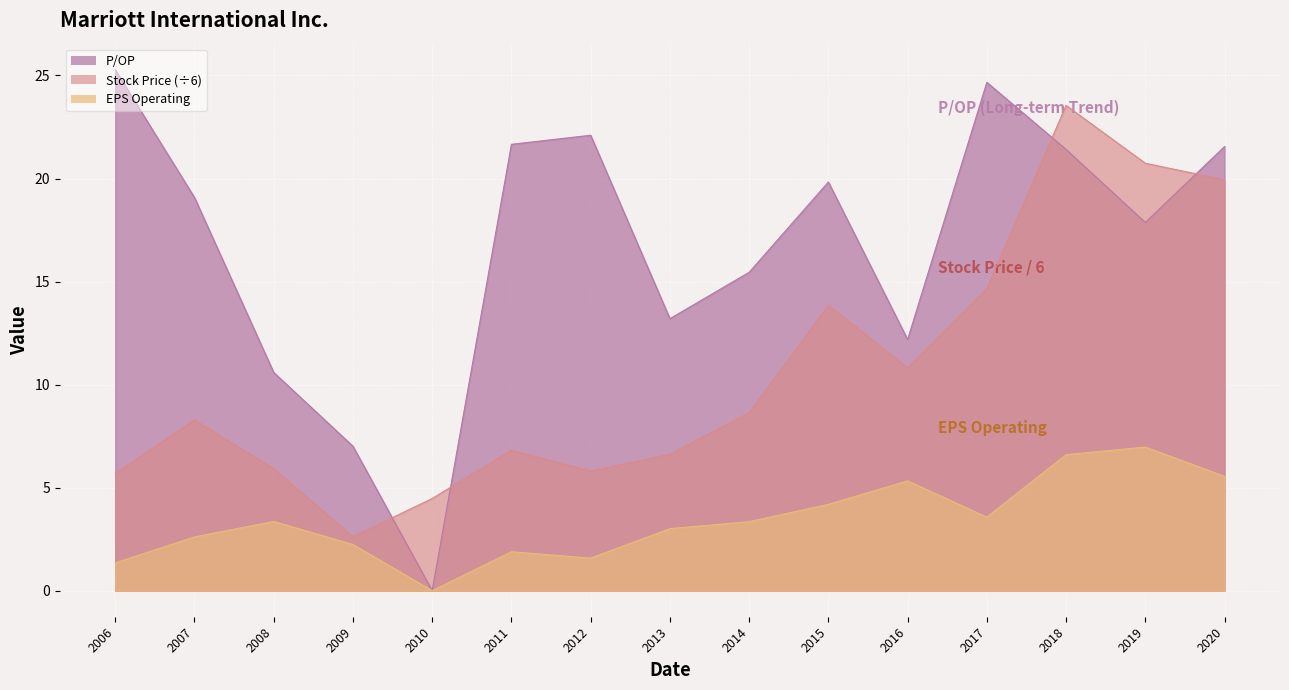

What value does the EPS (Operating) series have at 2008?

3.4